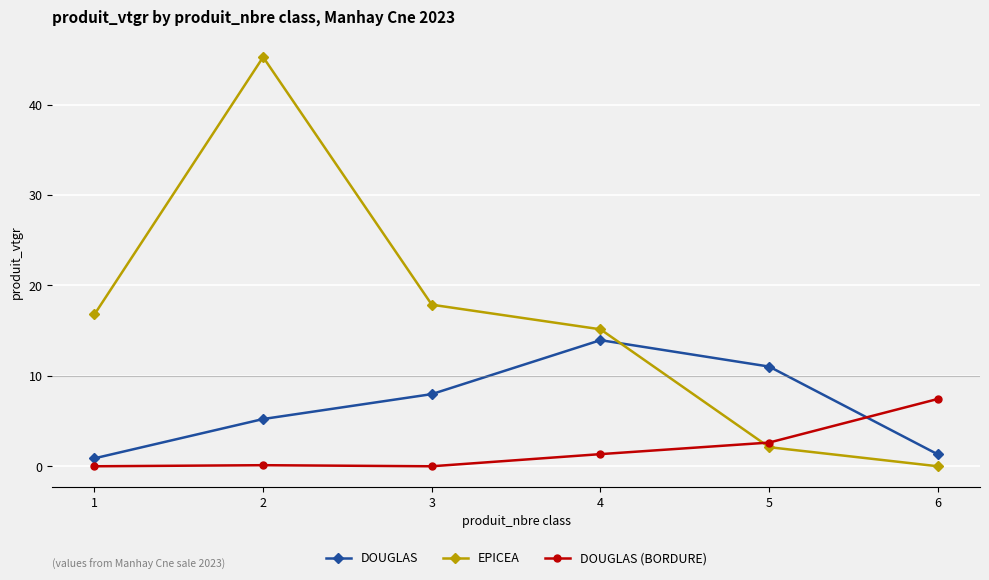

What is the total value across all series at 3?

25.8